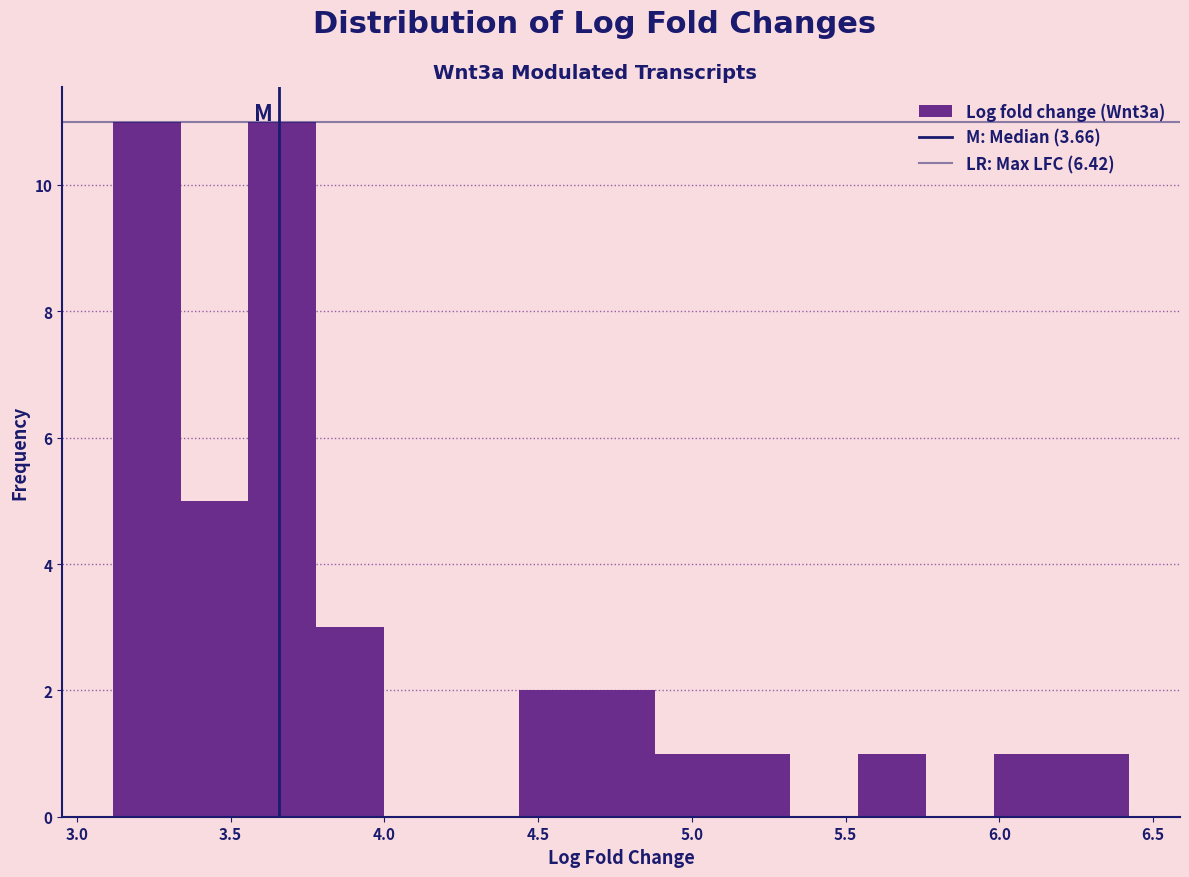

Reading left to right, list every bar in this chart as the range it spans on the x-axis followed by its height. Neither the bar edges nor the heights are printed on the chart, so give them approximately, as read against the axes.

3.10 to 3.35: 11
3.35 to 3.55: 5
3.55 to 3.80: 11
3.80 to 4.00: 3
4.00 to 4.20: 0
4.20 to 4.45: 0
4.45 to 4.65: 2
4.65 to 4.90: 2
4.90 to 5.10: 1
5.10 to 5.30: 1
5.30 to 5.55: 0
5.55 to 5.75: 1
5.75 to 6.00: 0
6.00 to 6.20: 1
6.20 to 6.40: 1